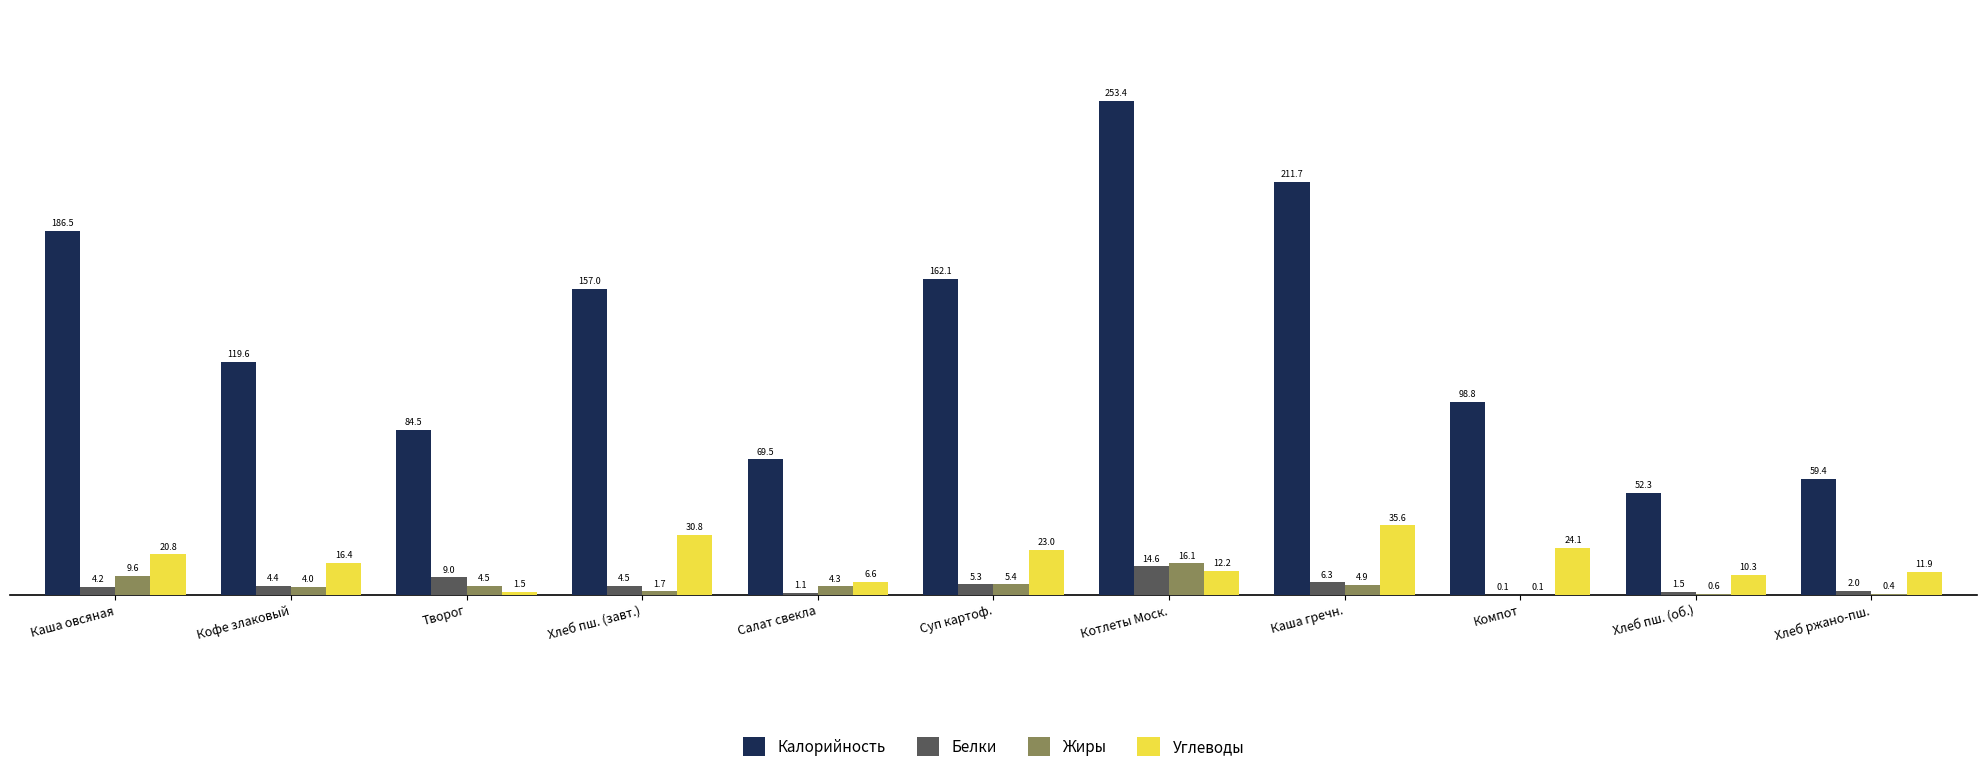

Is the value of Жиры at Суп картоф. greater than the value of Белки at Котлеты Моск.?

No